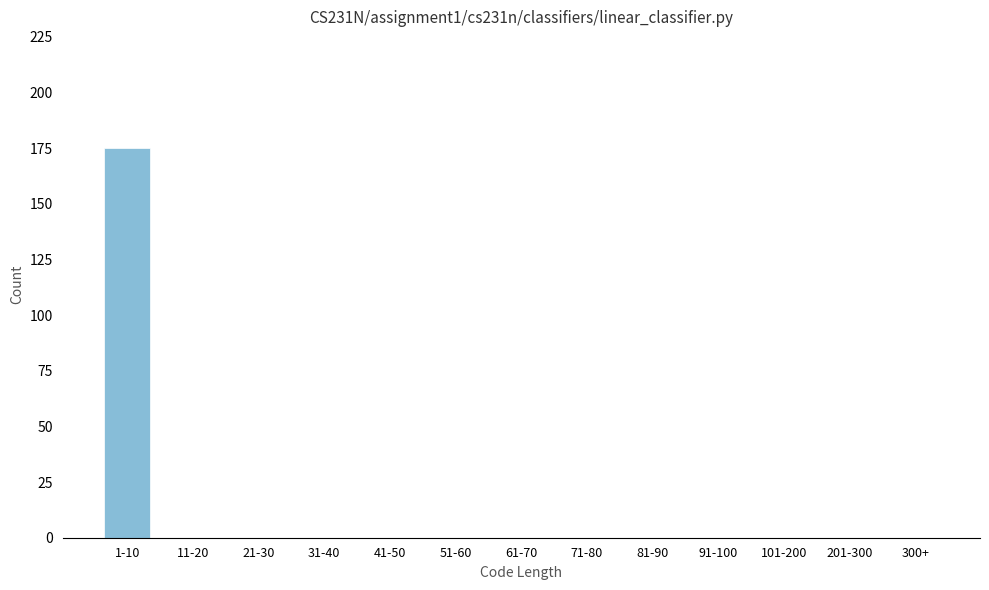

Reading left to right, transcribe all the data shown in this chart.

1-10=175	11-20=0	21-30=0	31-40=0	41-50=0	51-60=0	61-70=0	71-80=0	81-90=0	91-100=0	101-200=0	201-300=0	300+=0